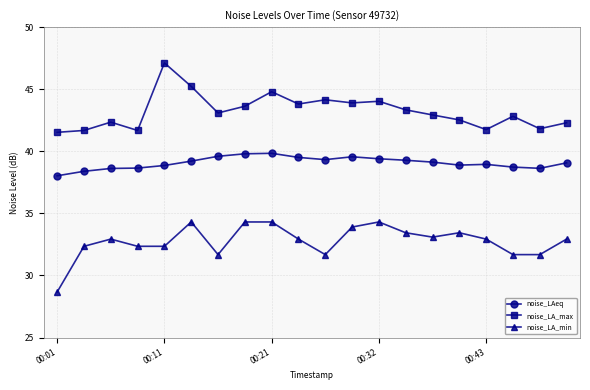

What is the minimum value shown in the chart?

28.7